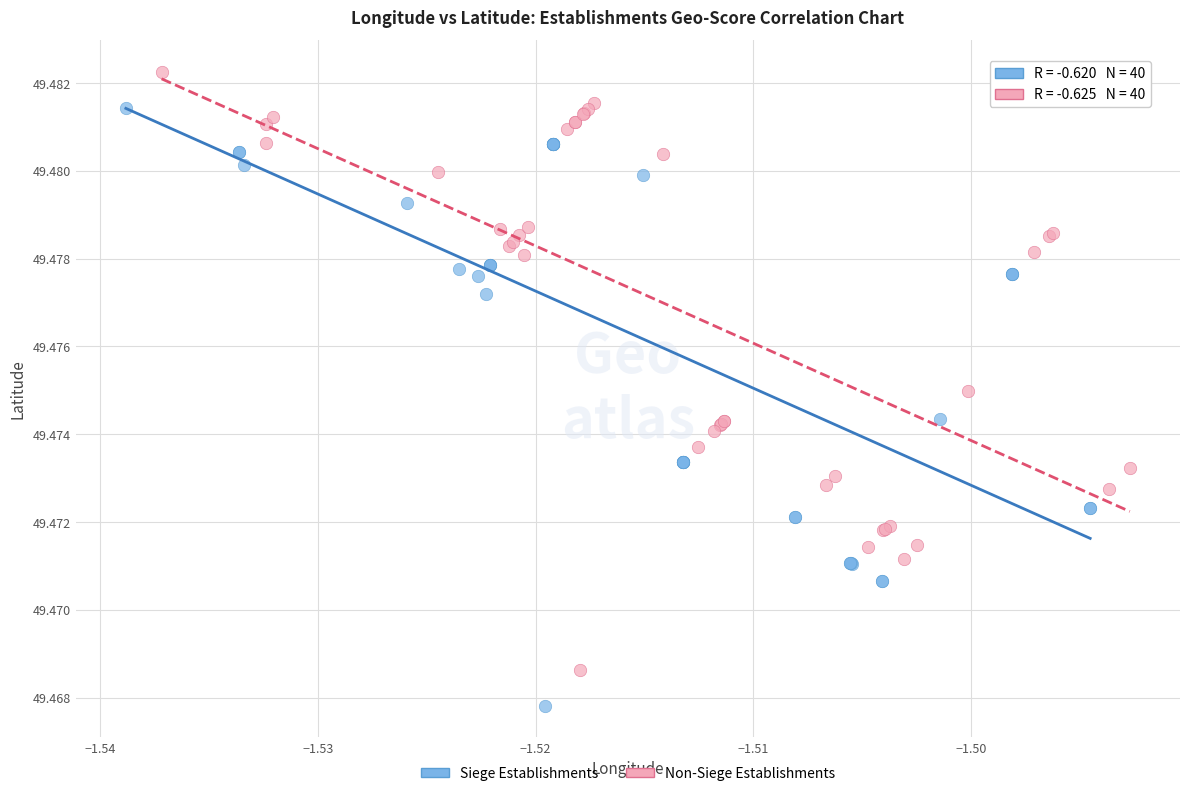

Which series contains the lowest Y value?

Siege Establishments